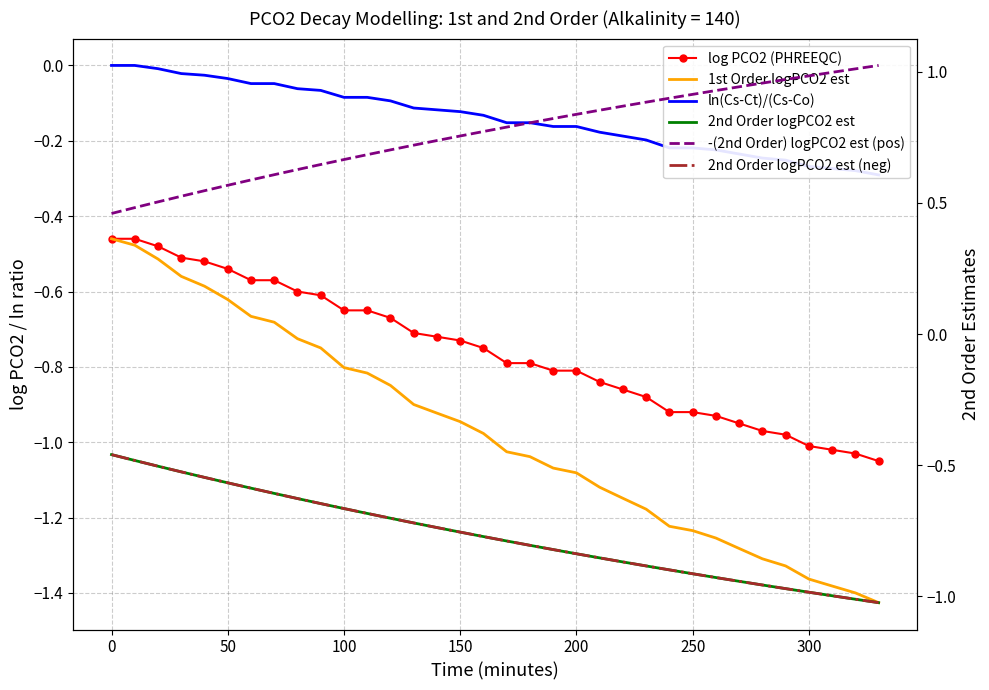

What position from the left is 100?

11